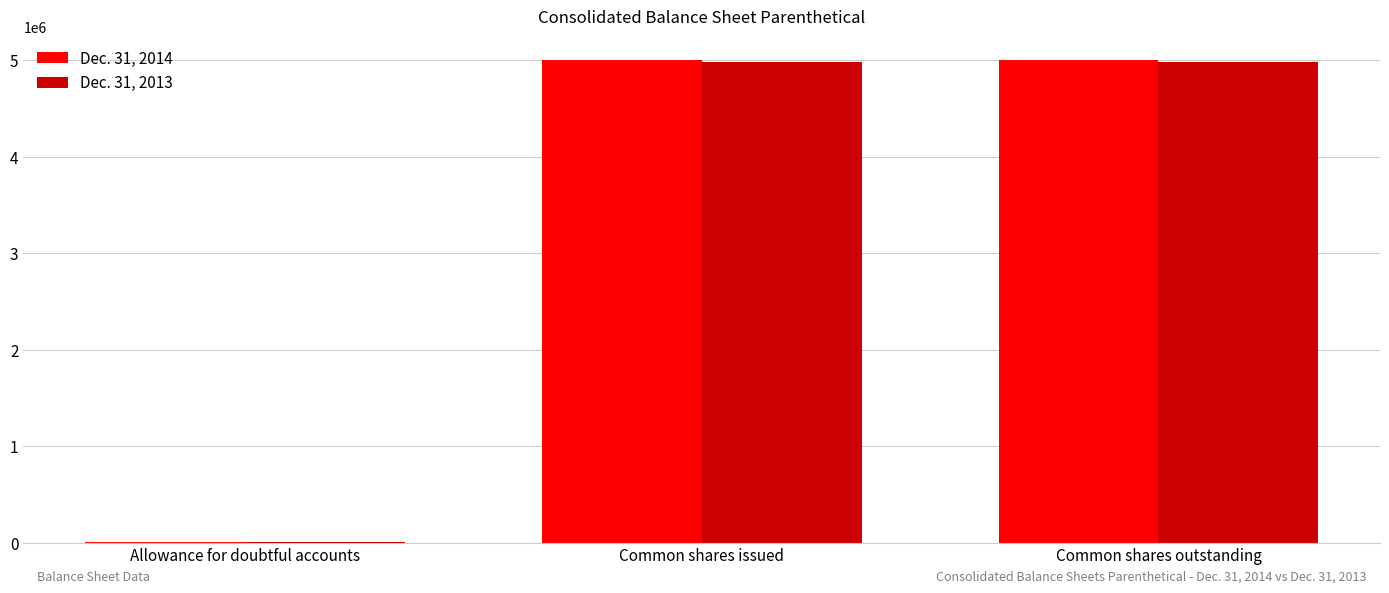

Is the value of Dec. 31, 2014 at Common shares issued greater than the value of Dec. 31, 2013 at Allowance for doubtful accounts?

Yes